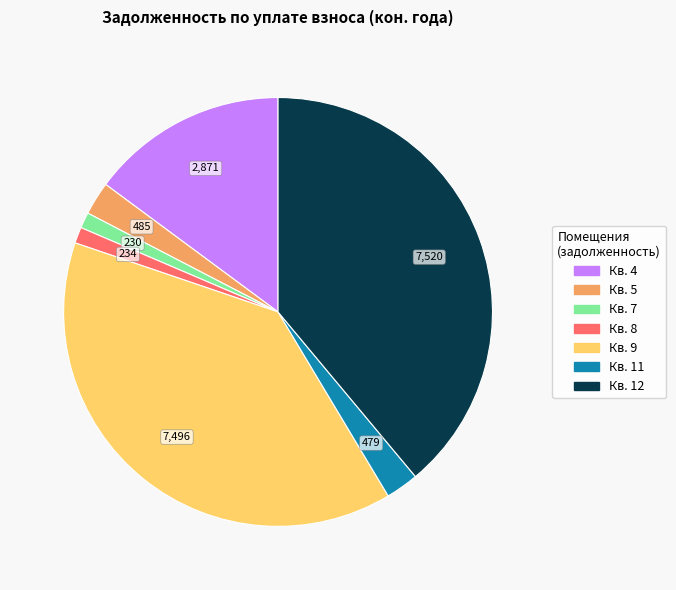

Does any single category account for the majority?

No